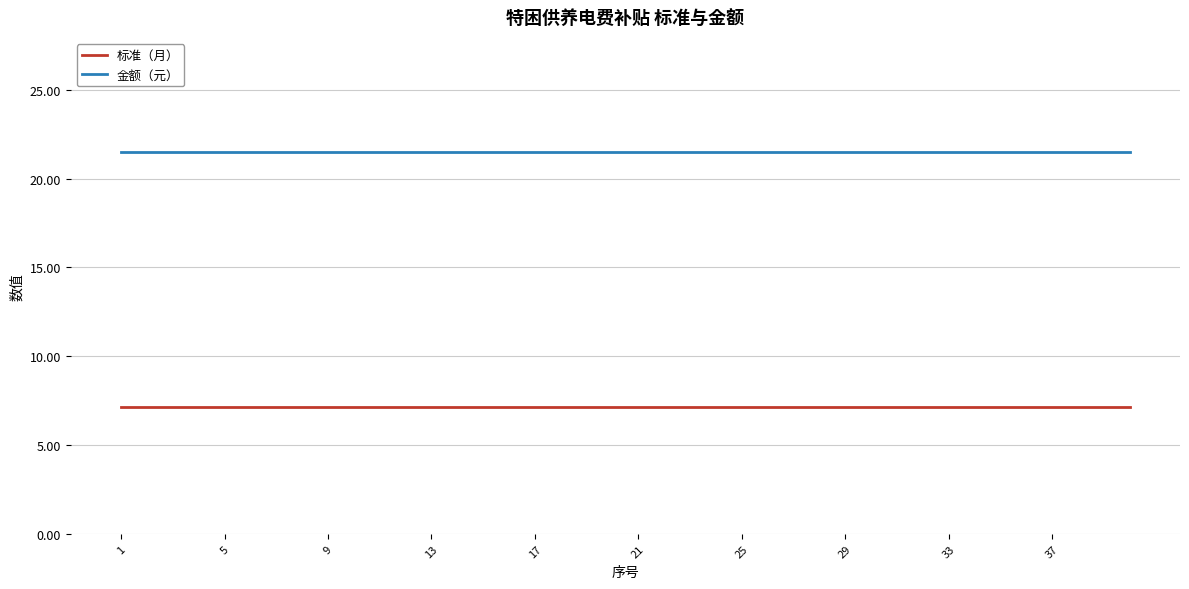

List the series in order of their peak value, highest first.

金额（元）, 标准（月）